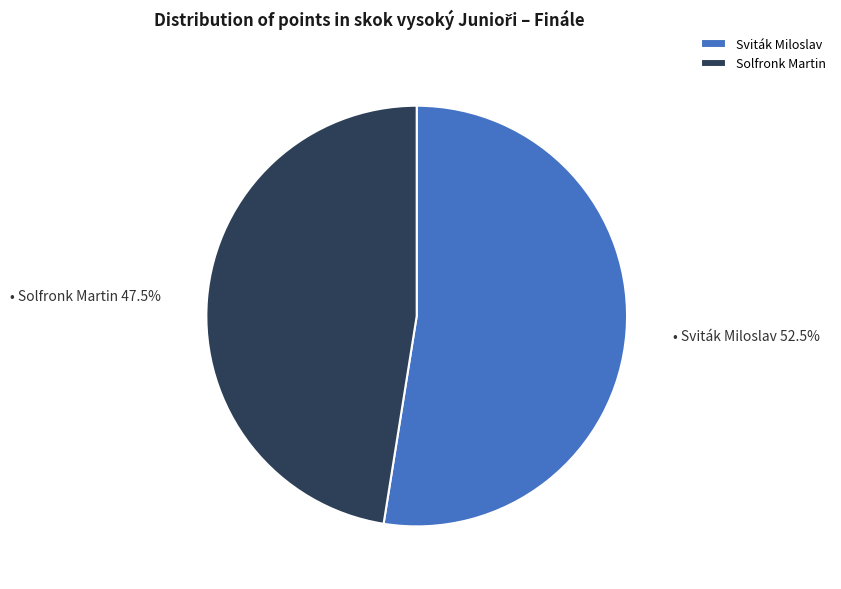

Rank the categories by value from highest to lowest.

Sviták Miloslav, Solfronk Martin